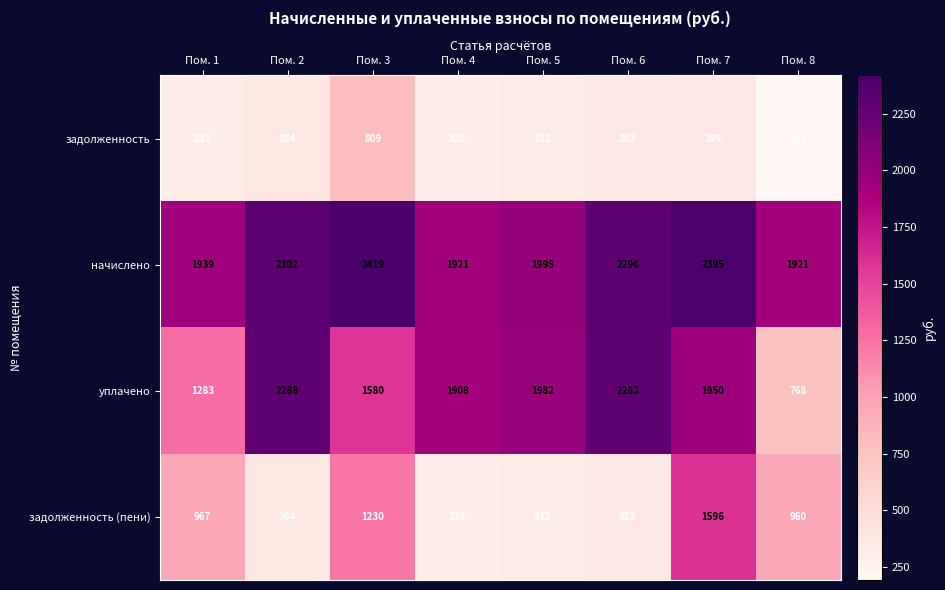

Count the number of categories in the chart.

8